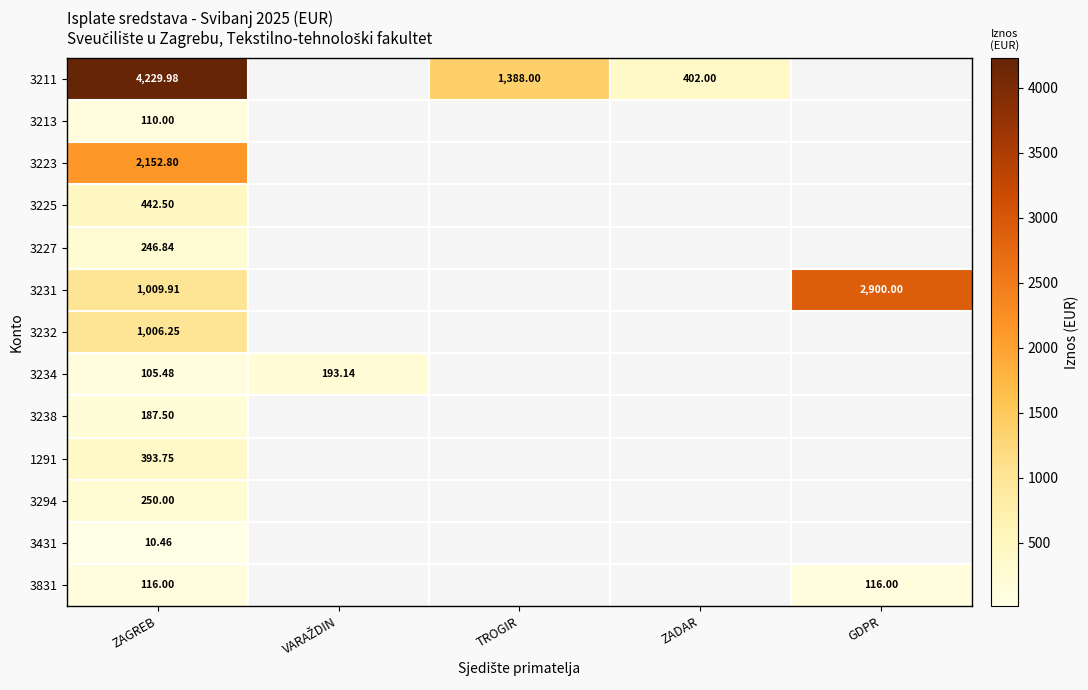

What is the total value across all series at ZAGREB?

10261.5